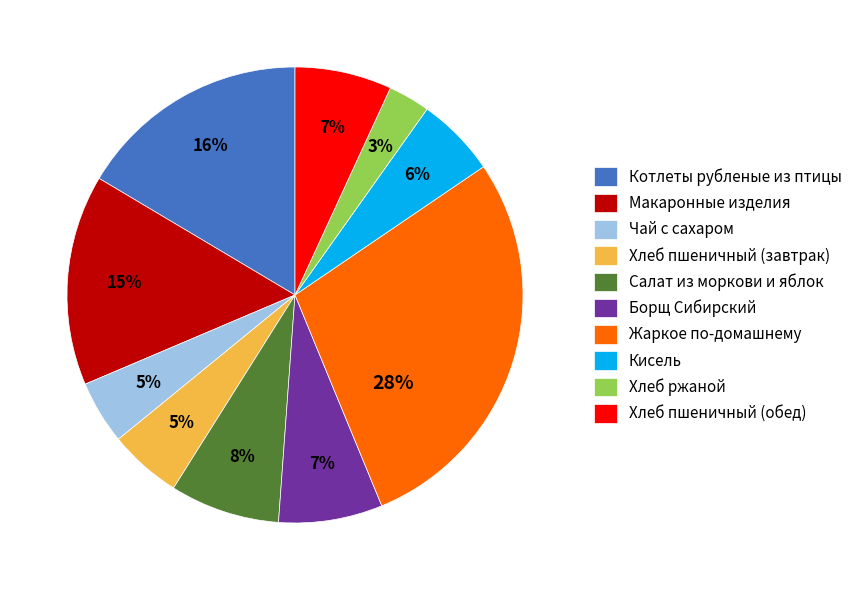

What is the largest slice in the pie chart?

Жаркое по-домашнему